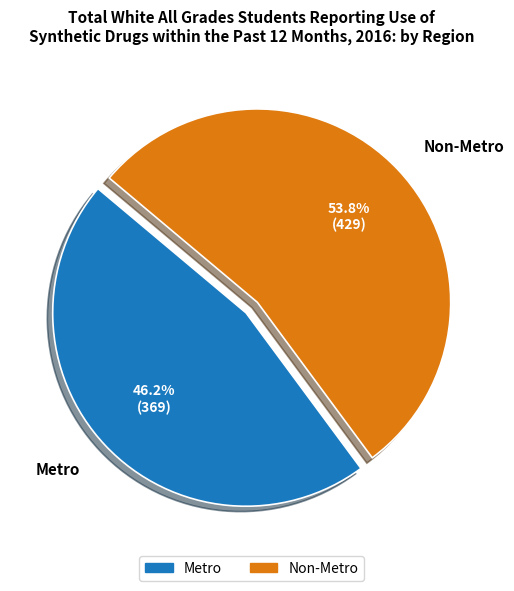

What percentage do Metro and Non-Metro together represent?

100.0%